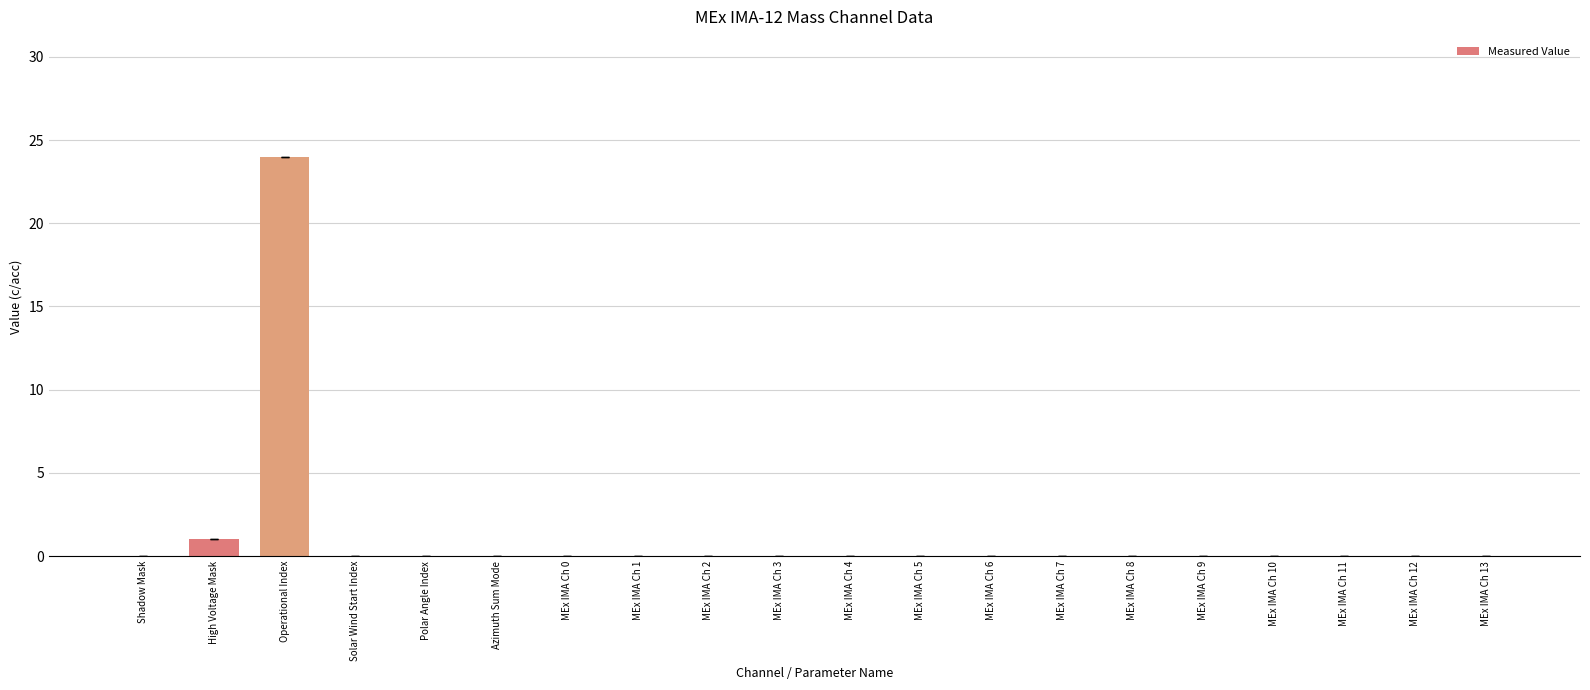

The value at MEx IMA Ch 9 is 0. True or false?

True